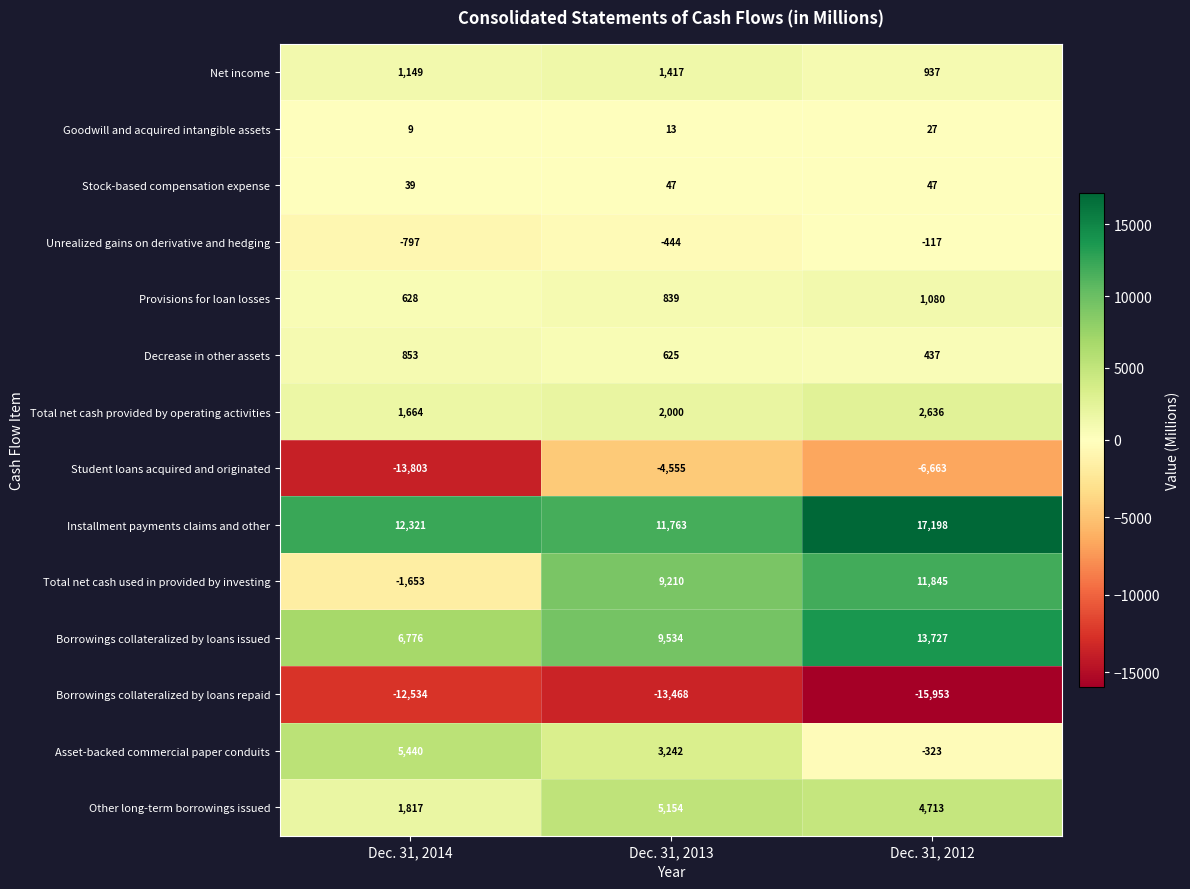

Is it true that Total net cash used in provided by investing equals 1915 at Dec. 31, 2013?

False